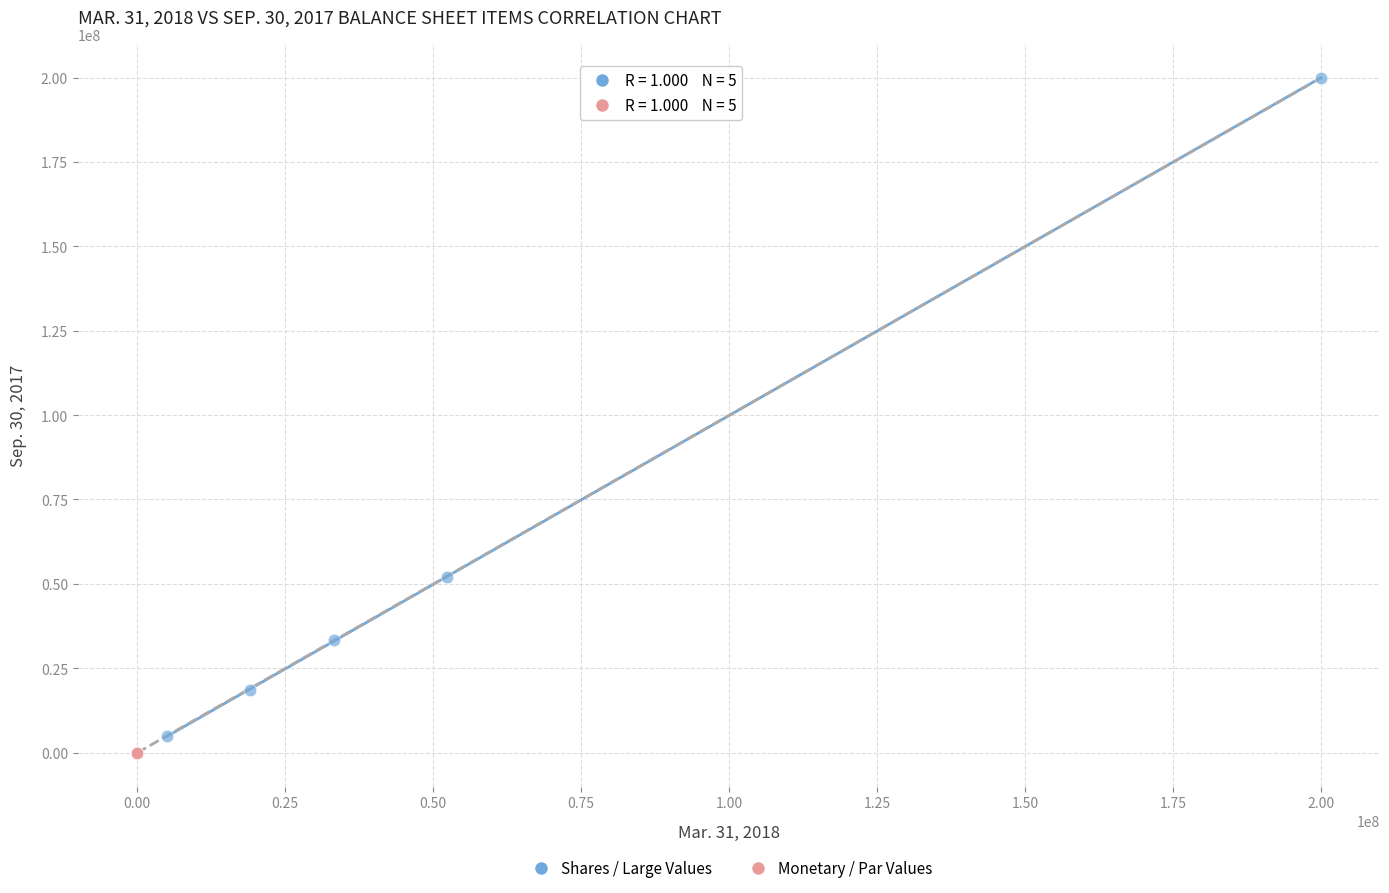

Which series has the largest Y range (max minus min)?

Shares / Large Values